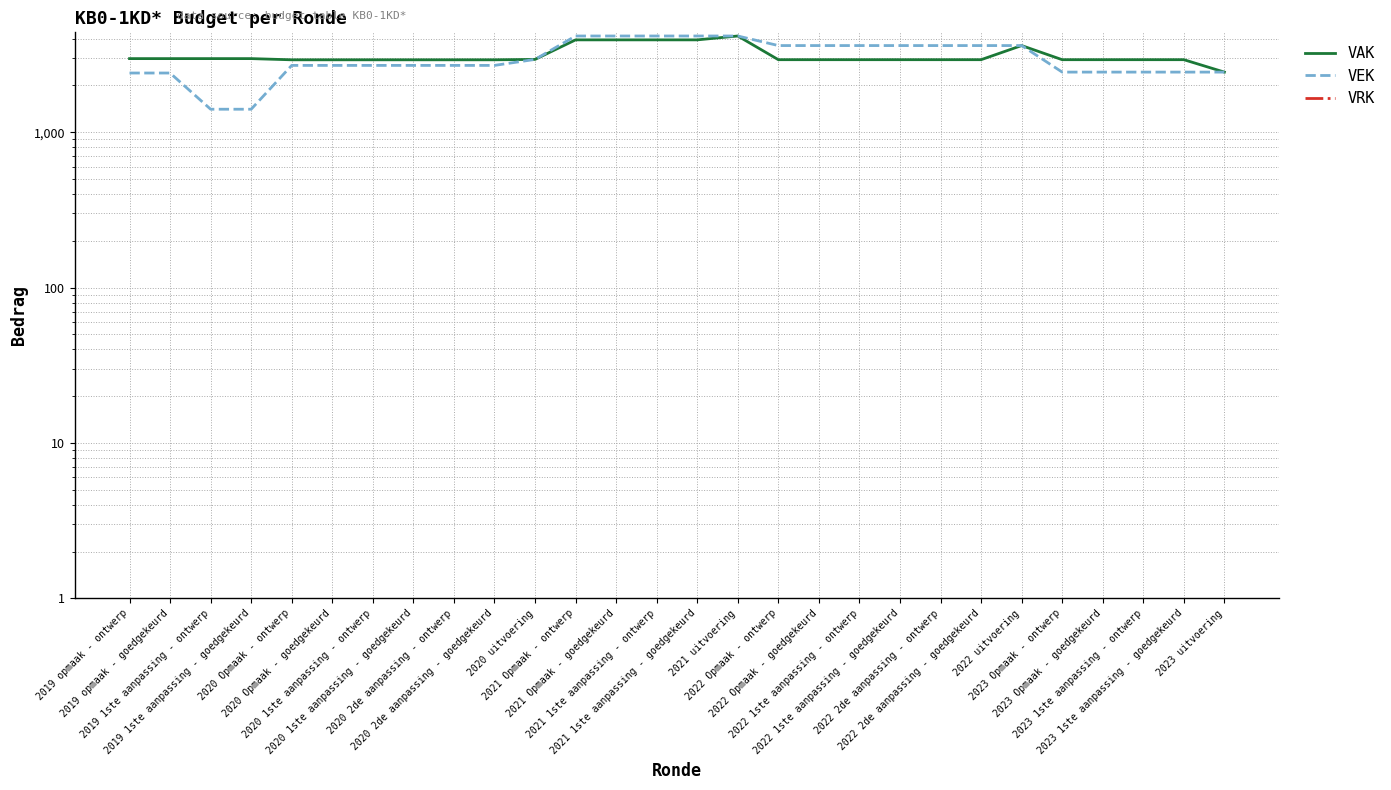

What is the spread (max minus min) of values at 2022 Opmaak - goedgekeurd?

3611